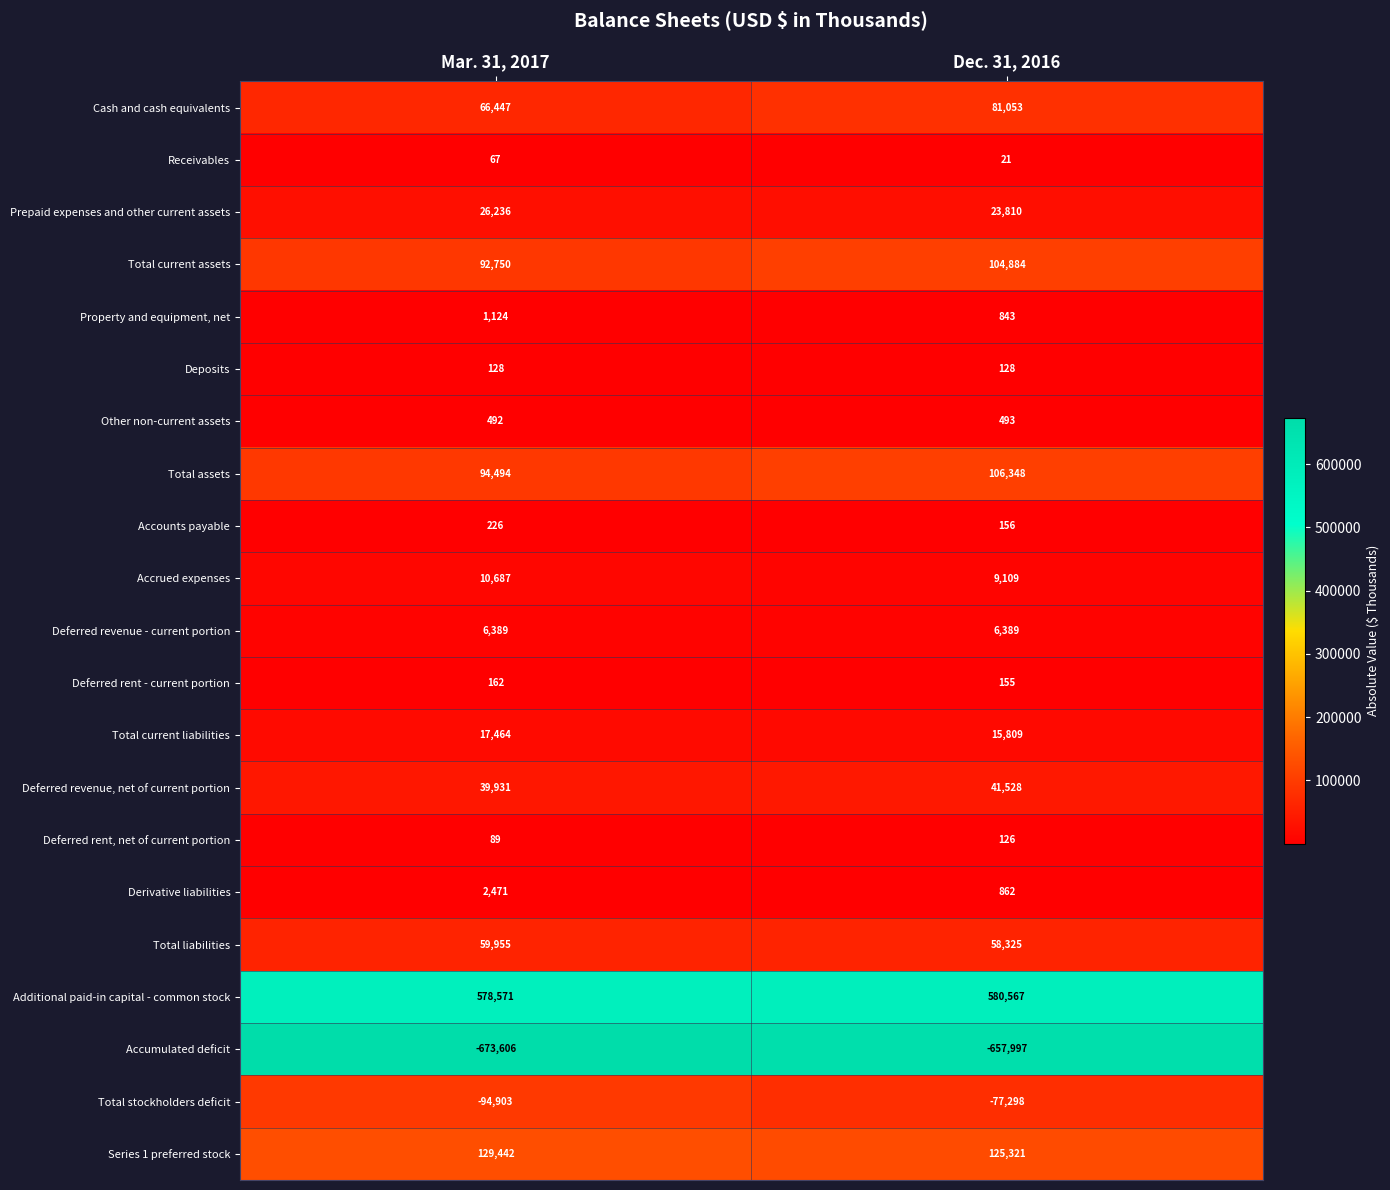

The value of Deferred revenue - current portion at Mar. 31, 2017 is 6389. True or false?

True